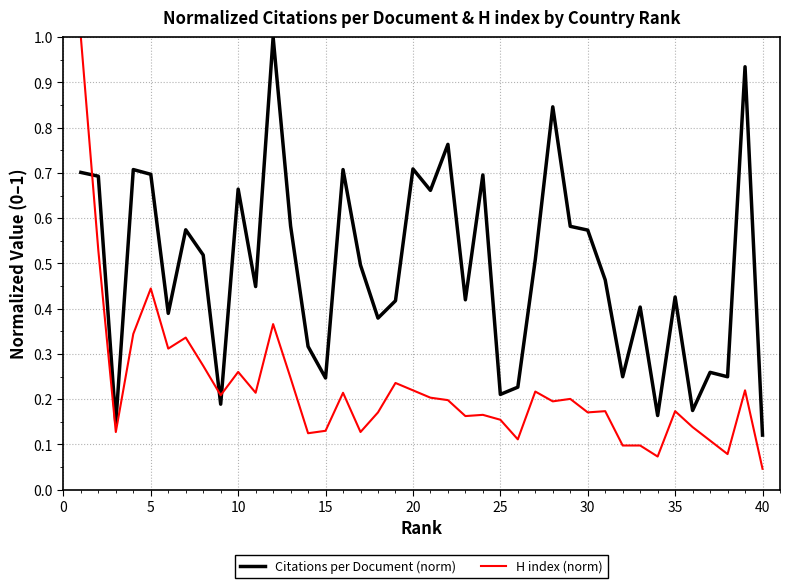

How many lines are shown in the chart?

2